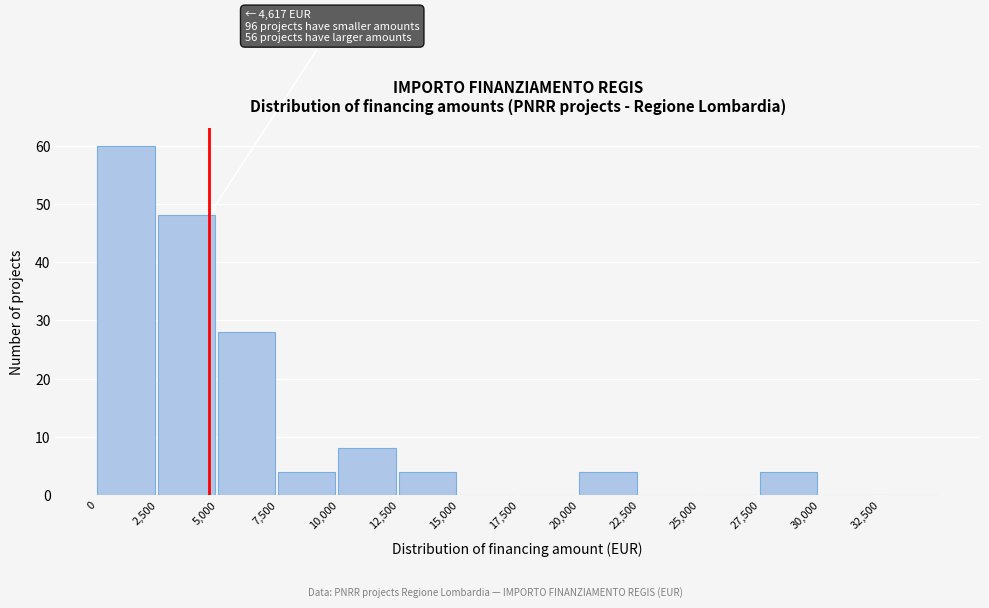

Which range on the x-axis has the tallest bar?

0 to 2500